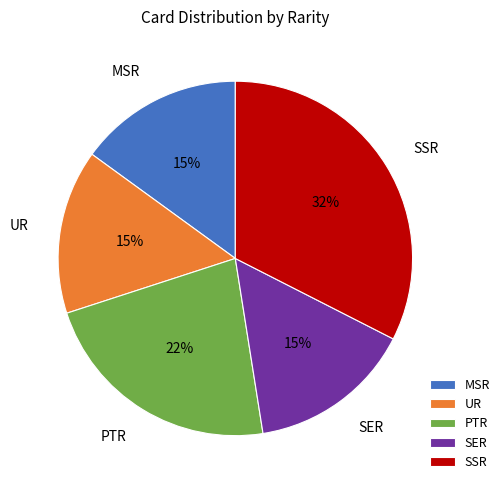

Which has a higher value, SER or SSR?

SSR